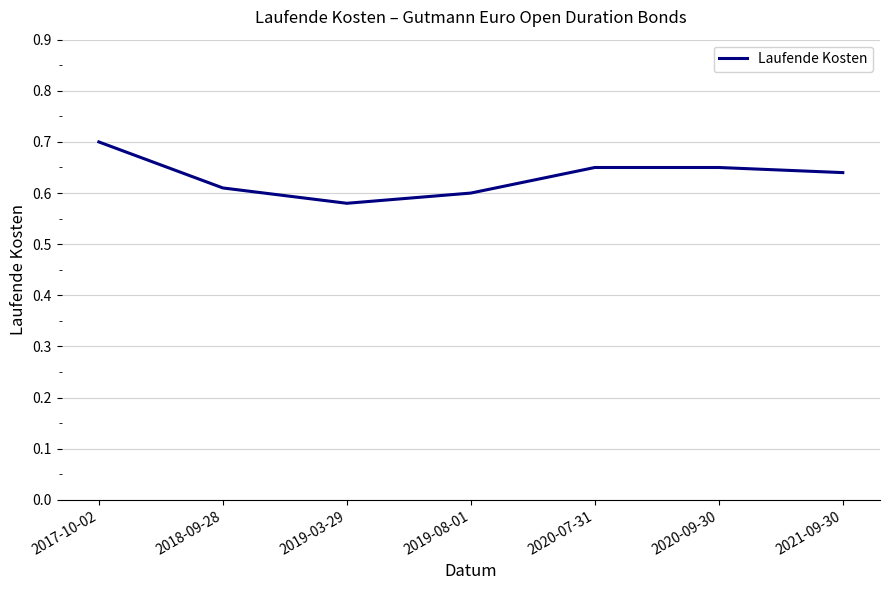

Which label corresponds to the smallest value in the chart?

2019-03-29